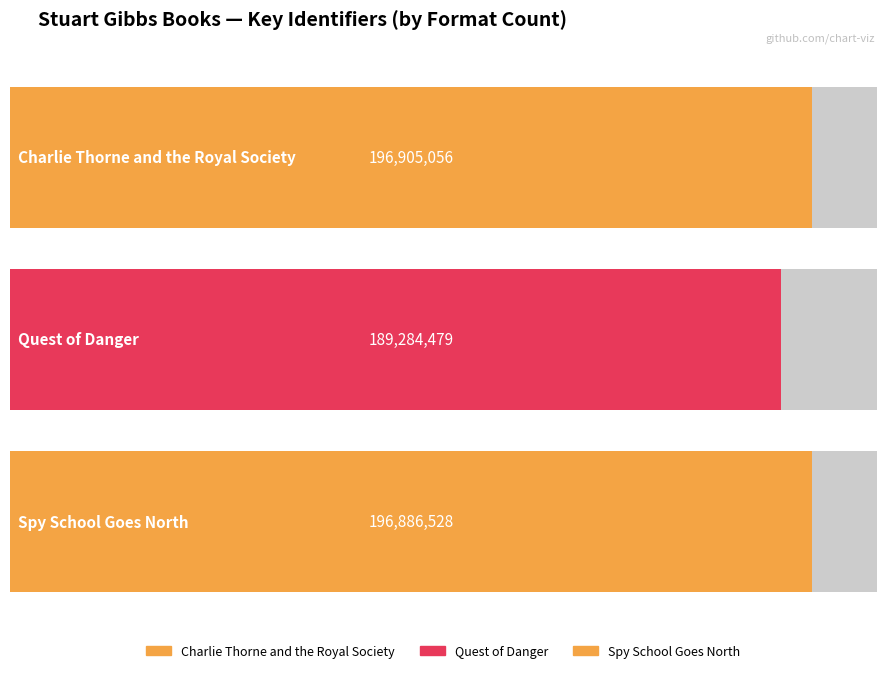

What is the label of the 3rd bar from the left?

Spy School
Goes North